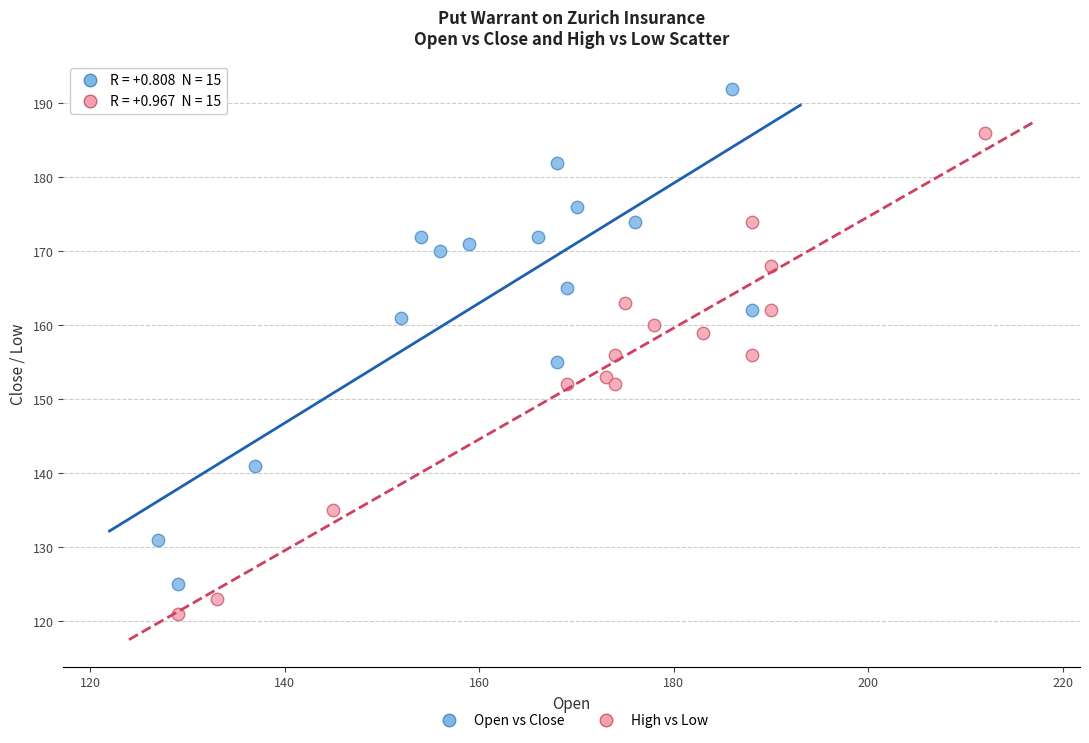

Which series has the largest Y range (max minus min)?

Open vs Close